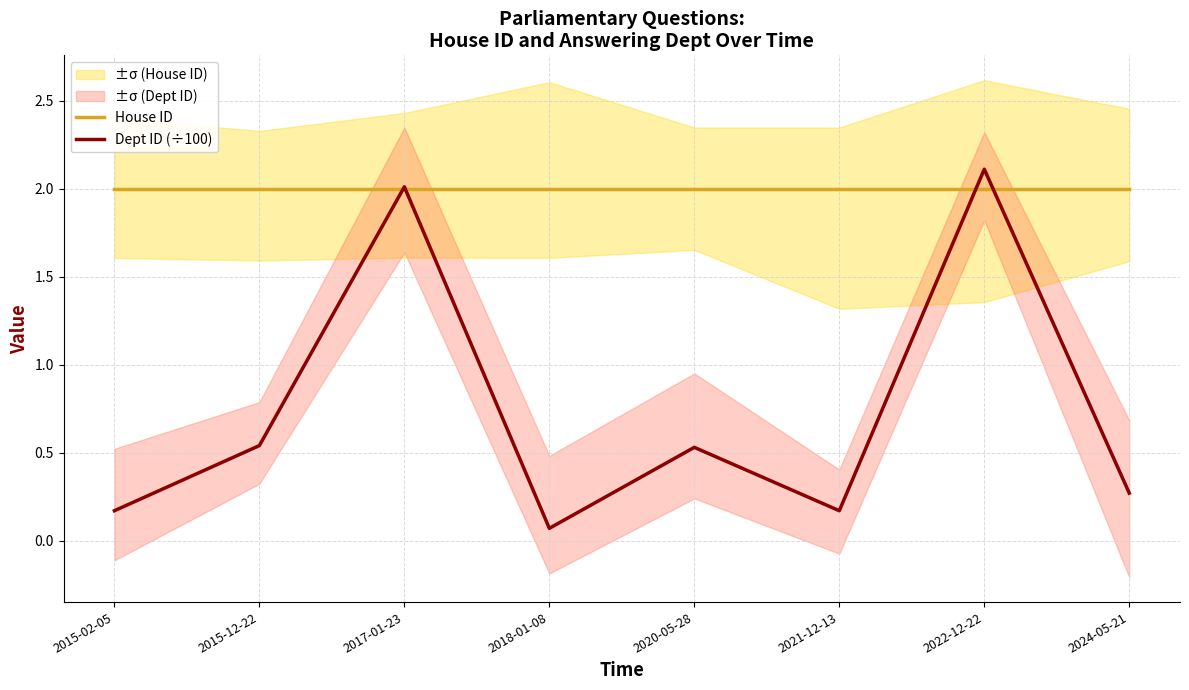

List the series in order of their peak value, lowest first.

House ID, Dept ID (÷100)